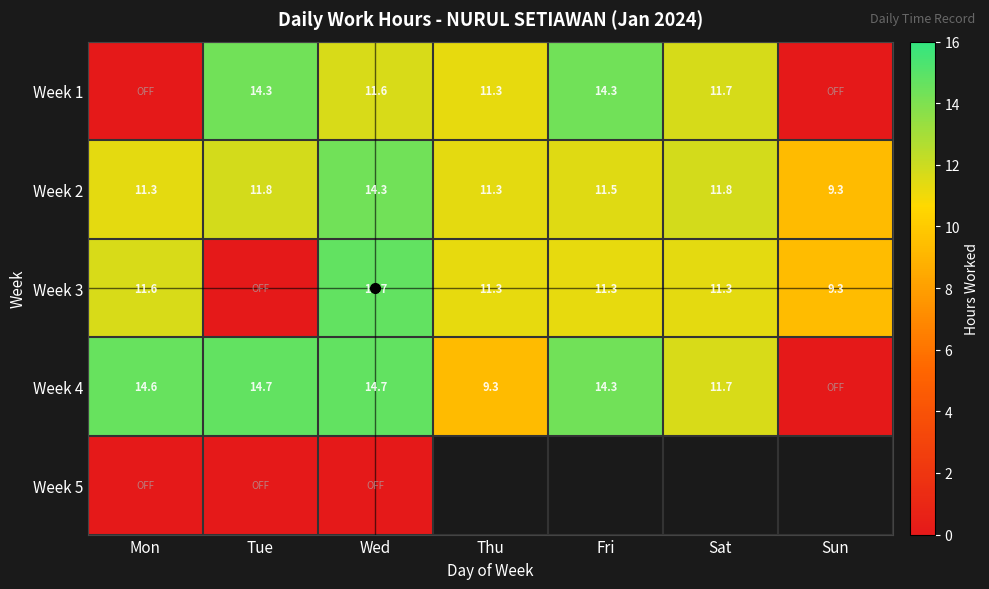

What is the sum of the Week 2 values at Fri and Sun?

20.8